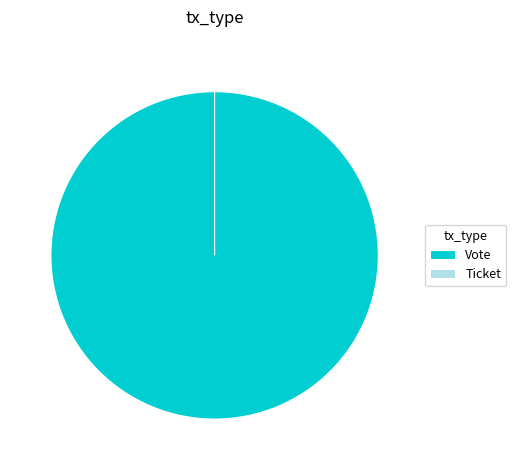

Do Vote and Ticket together represent more than half of the pie?

Yes